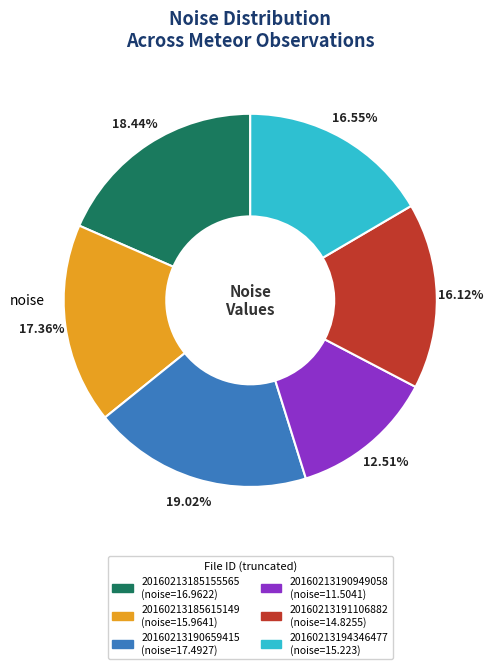

Is there a majority slice in this chart?

No